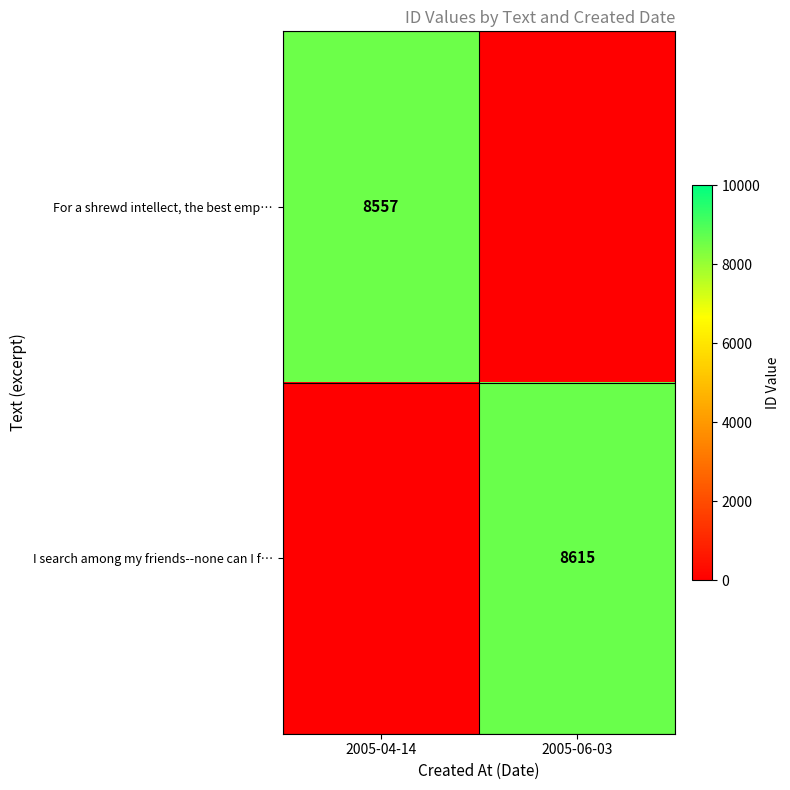

Is the value of I search among my friends--none can I f… at 2005-06-03 greater than the value of For a shrewd intellect, the best emp… at 2005-04-14?

Yes